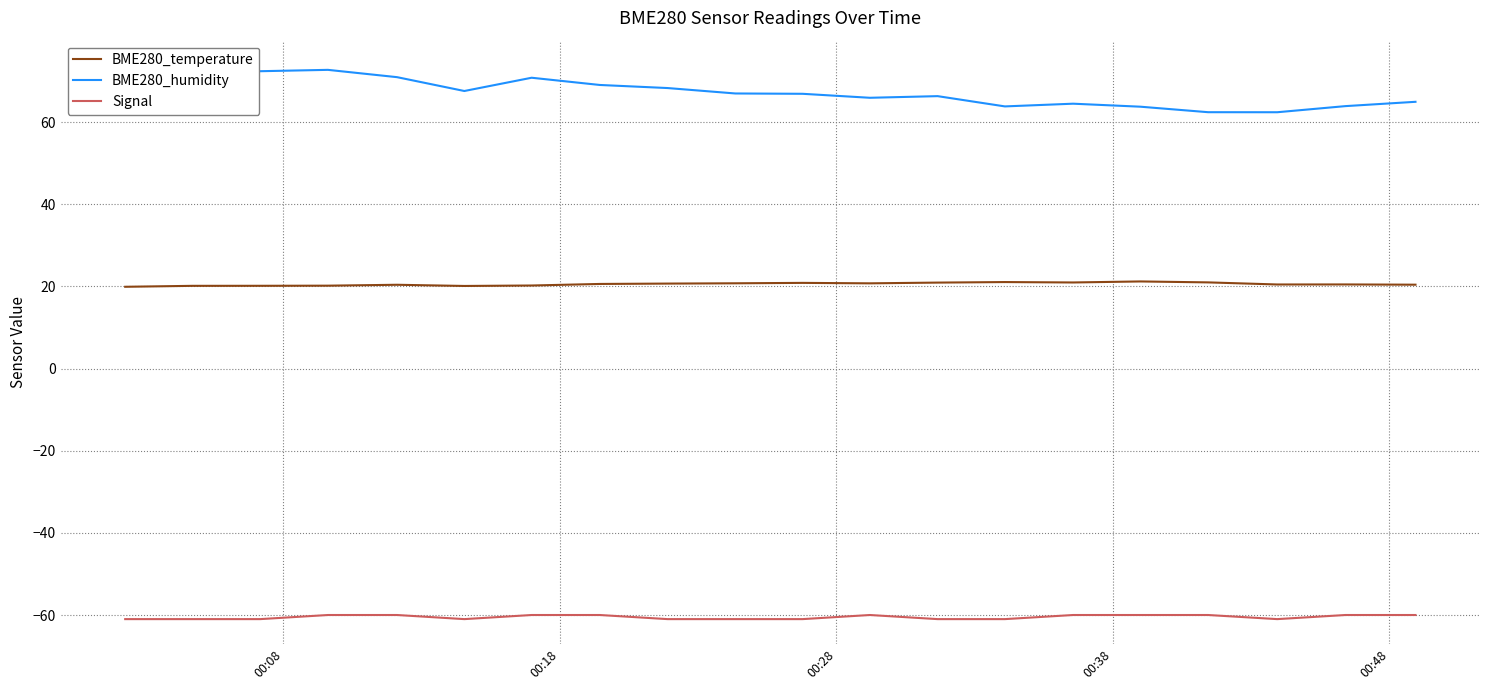

What is the highest value of the BME280_temperature series?

21.2